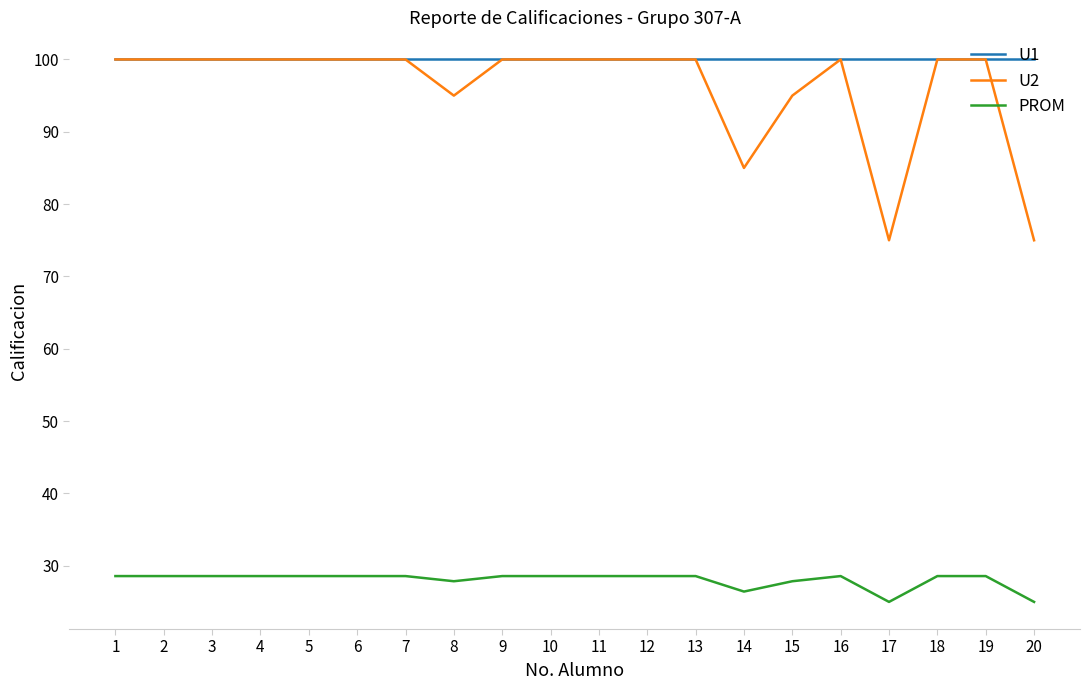

At which label is U2 closest to 87?

14